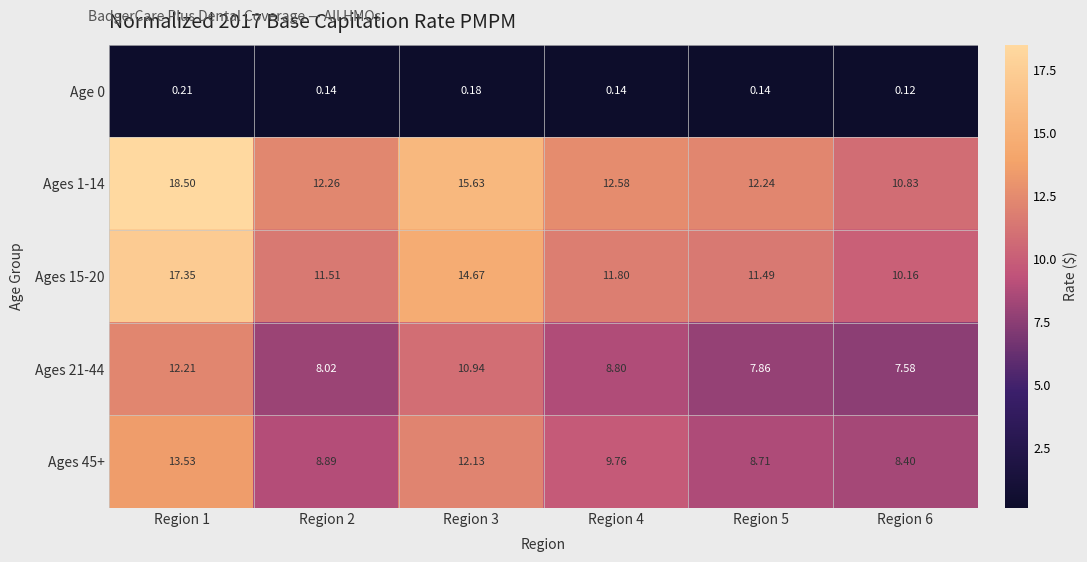

Is the value of Ages 1-14 at Region 3 greater than the value of Ages 21-44 at Region 3?

Yes